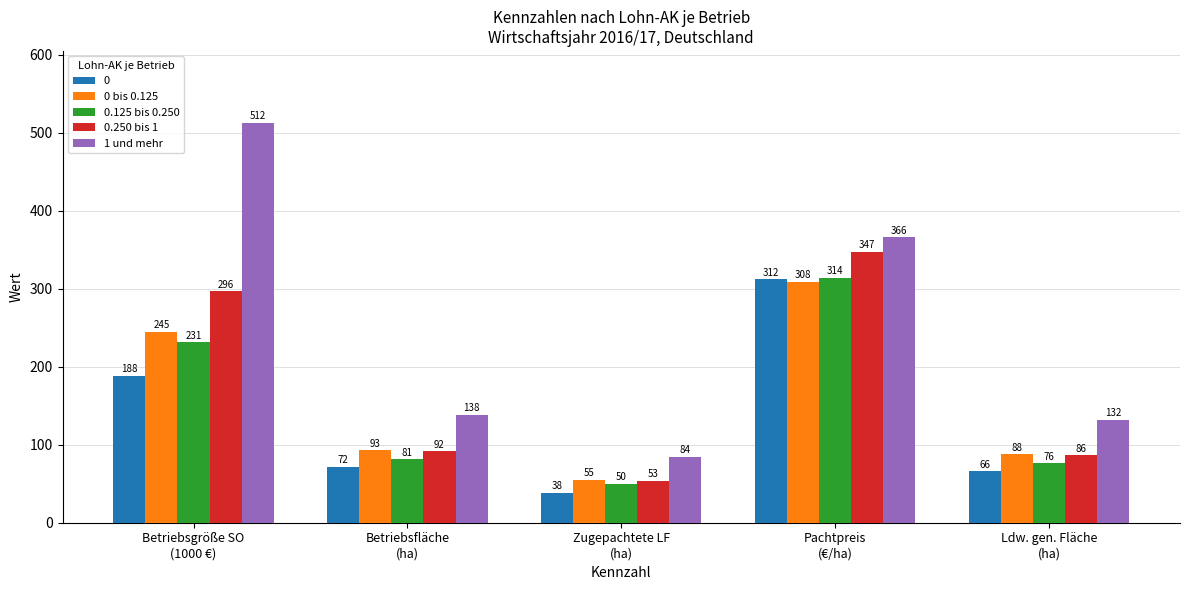

List the labels in order of 0 bis 0.125 value, largest first.

Pachtpreis
(€/ha), Betriebsgröße SO
(1000 €), Betriebsfläche
(ha), Ldw. gen. Fläche
(ha), Zugepachtete LF
(ha)